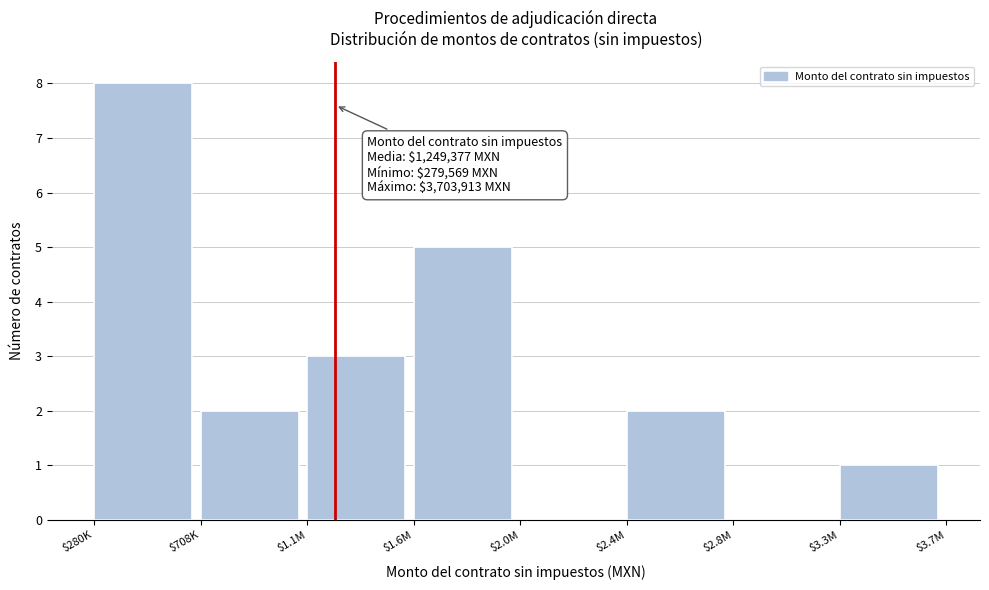

What is the approximate value at $1.1M?

3